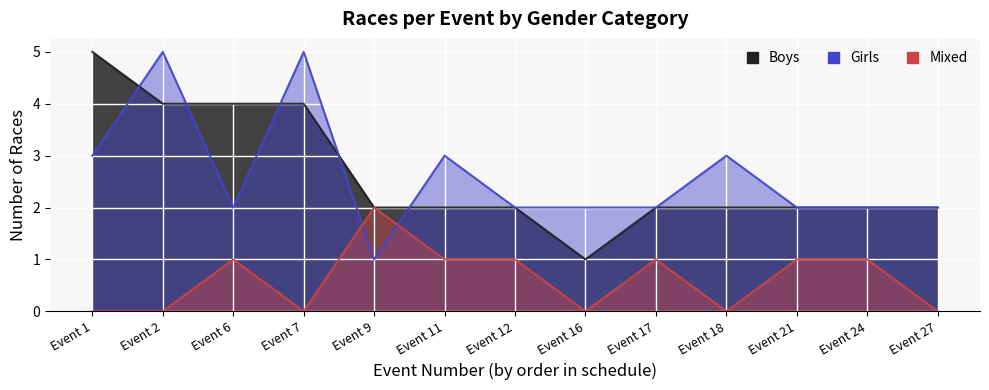

What is the difference between the highest and lowest values at Event 16?

2